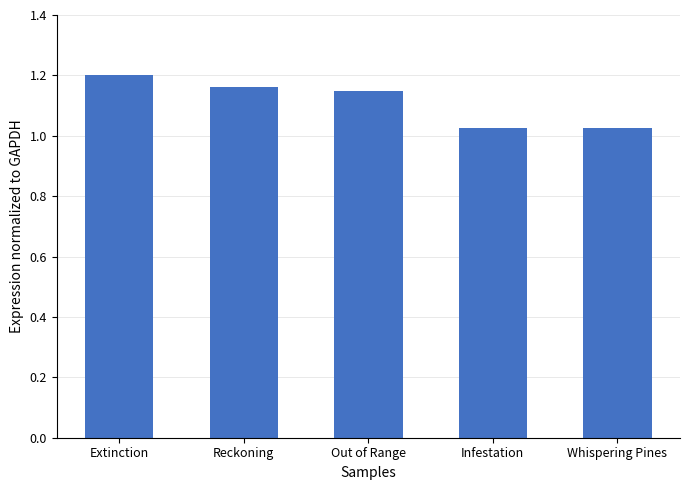

Count the values in the range 1 to 2.

5